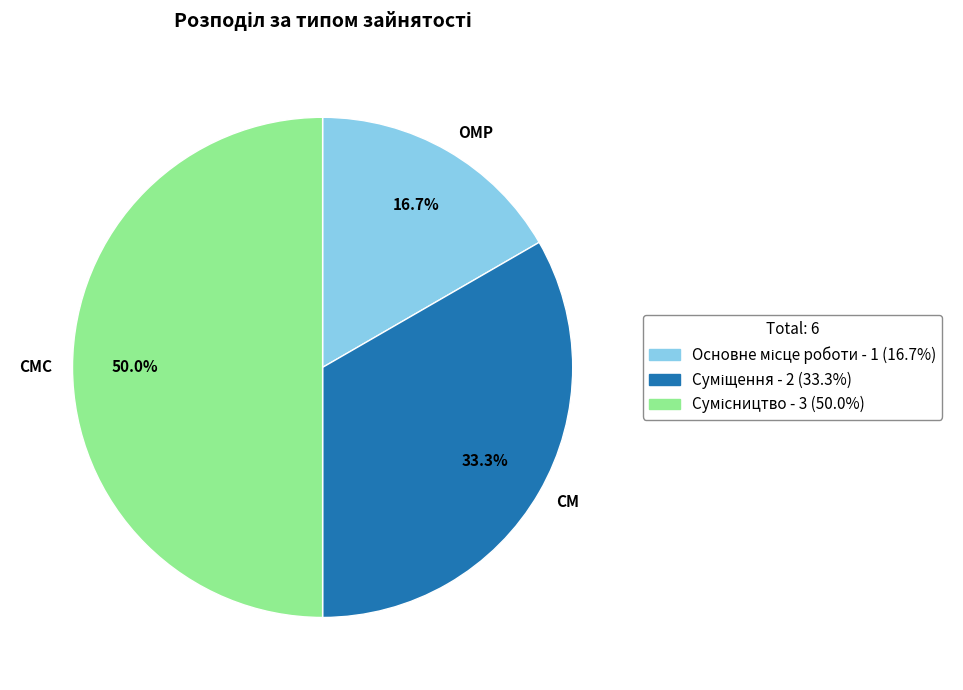

Which has a higher value, ОМР or СМ?

СМ